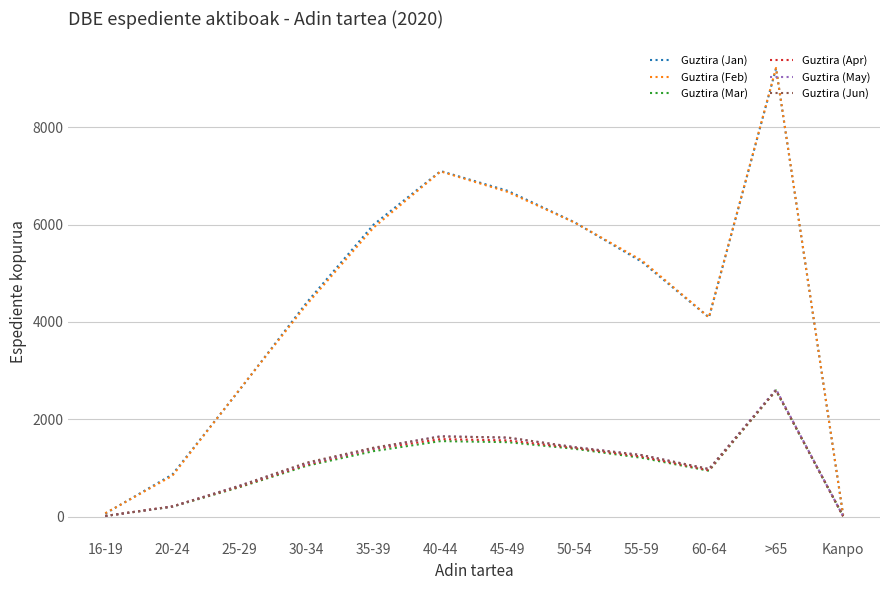

What is the maximum value for Guztira (Jan)?

9210